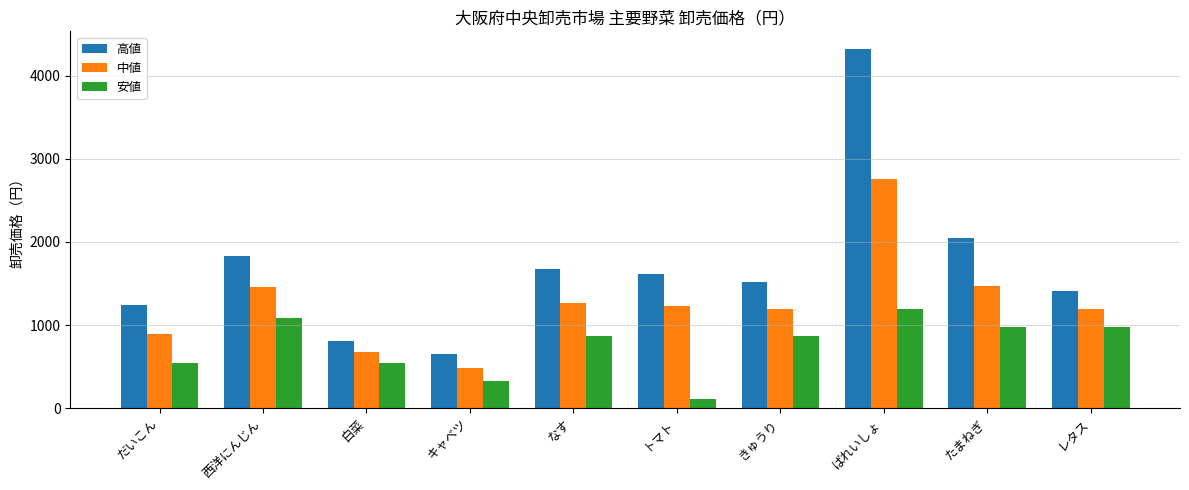

What is the sum of the 高値 values at ばれいしょ and キャベツ?

4968